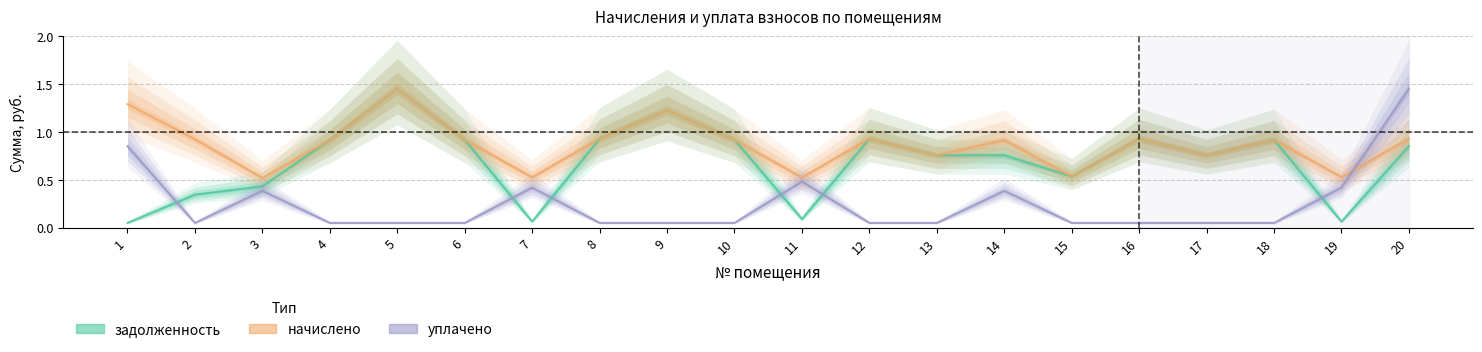

How many intersections are there between задолженность and уплачено?

6